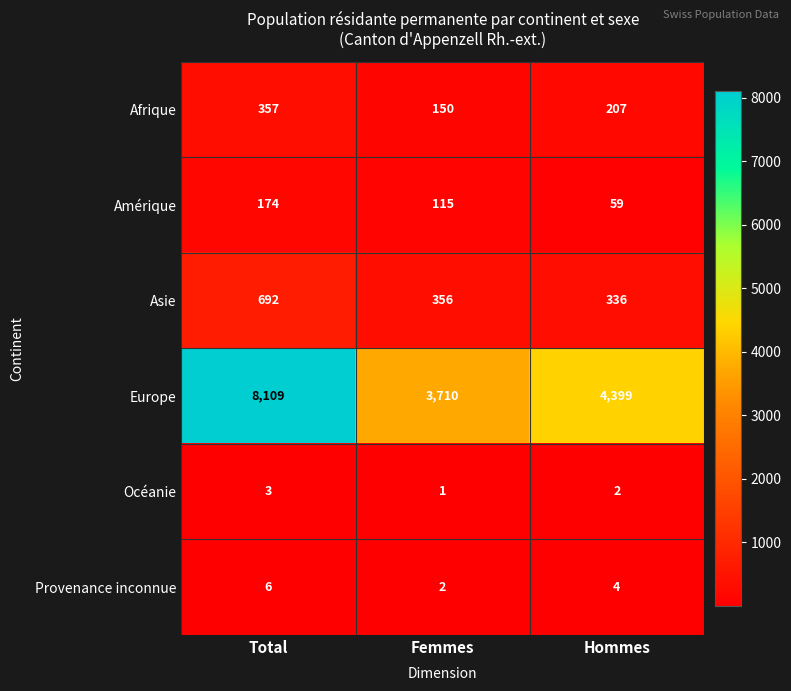

Is it true that Afrique equals 150 at Femmes?

True